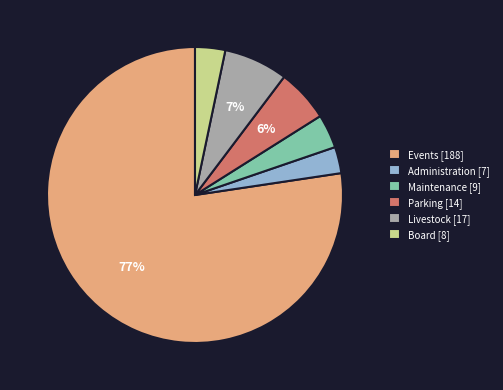

Is it true that Events is 77% of the pie?

True